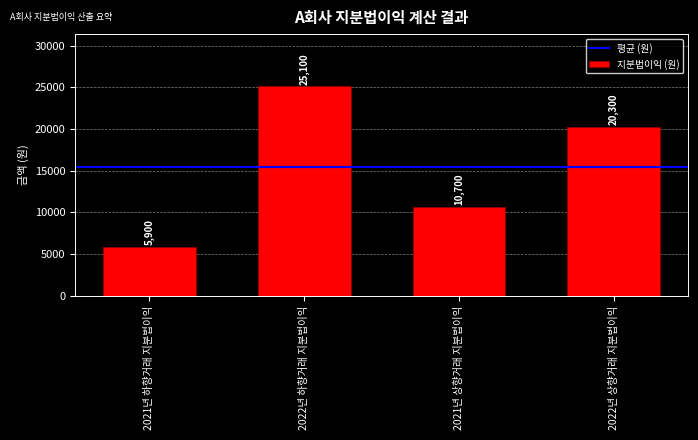

How many values are between 10700 and 25100?

3